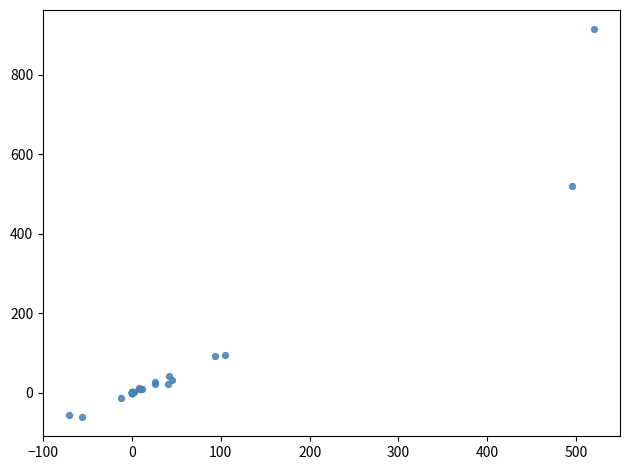

What Y value in the scatter plot is closest to 426?

519.8